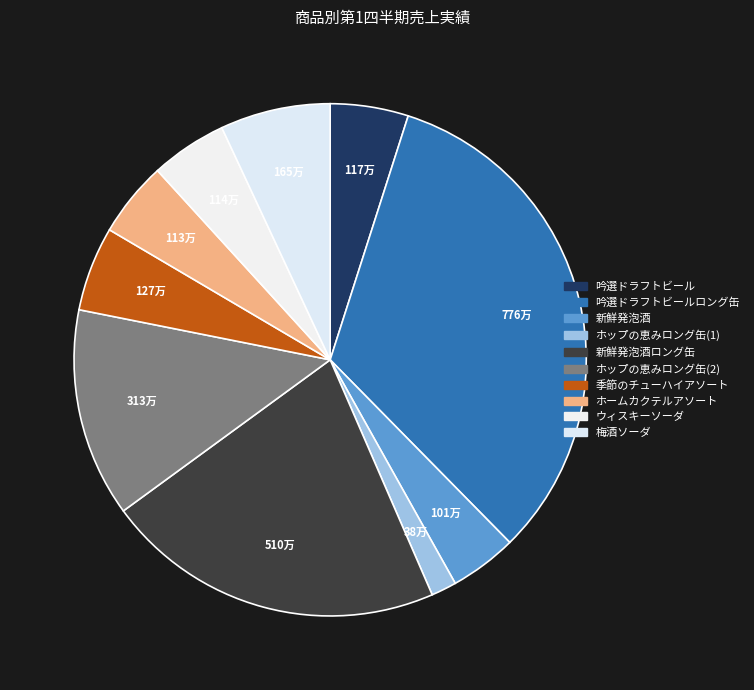

Is there any slice that represents more than half of the pie?

No